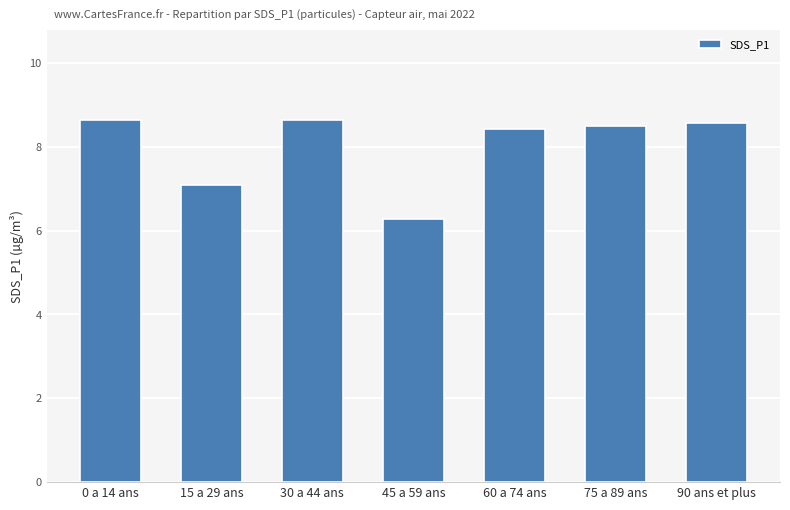

What is the approximate value at 75 a 89 ans?

8.5